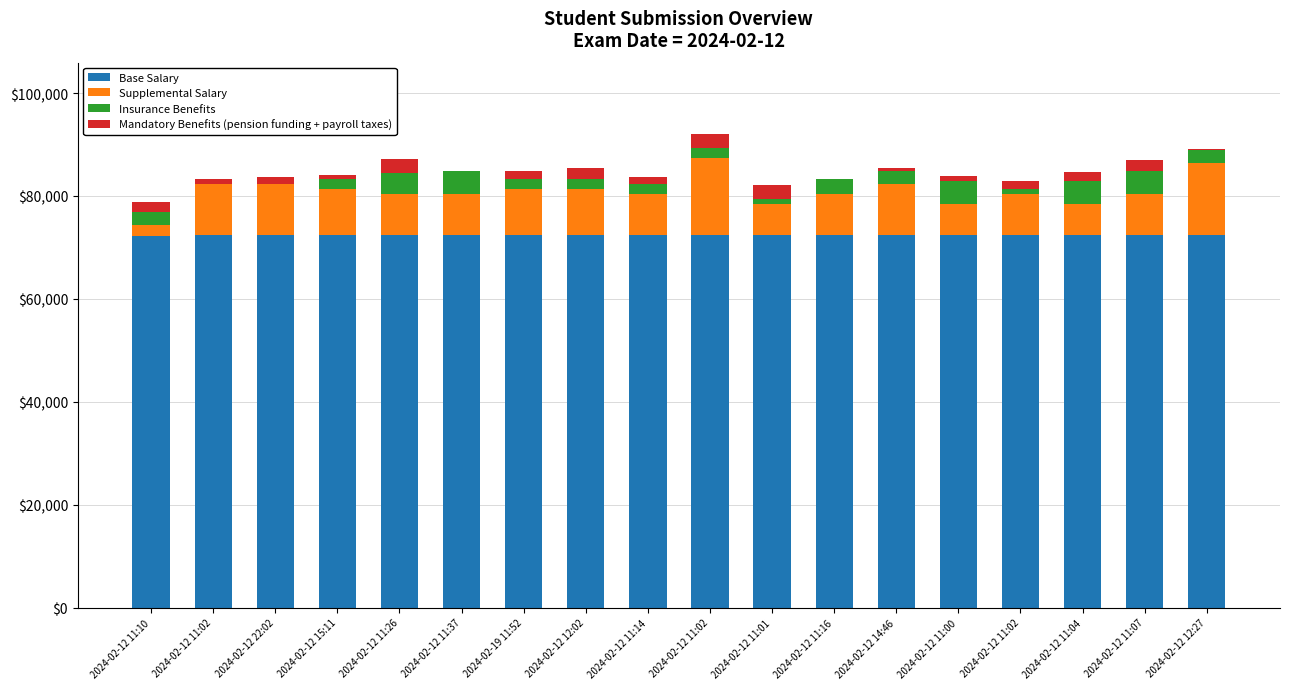

What is the difference between the Supplemental Salary values at 2024-02-12 11:26 and 2024-02-12 11:02?

2000